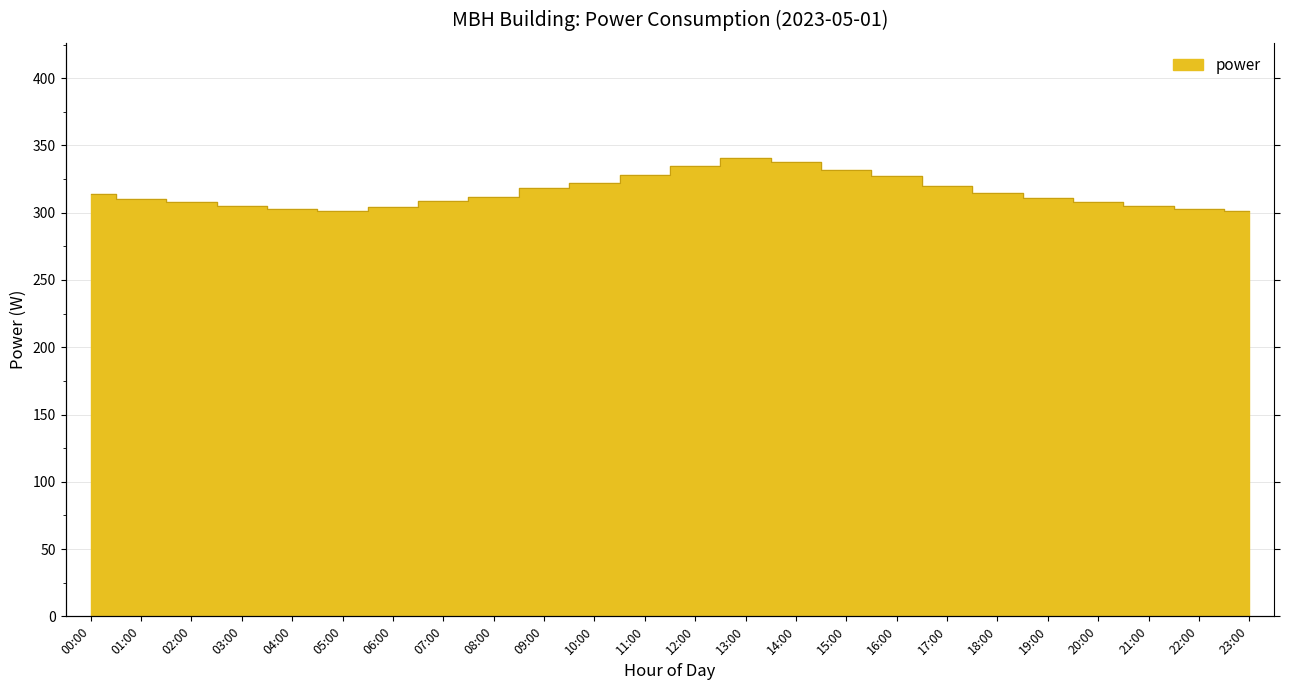

True or false: the data shows 305 at 03:00.

True